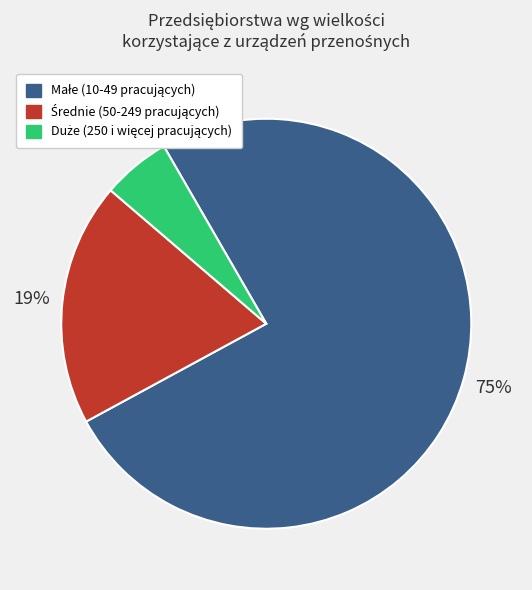

To the nearest percent, what is the average slice percentage?

33%